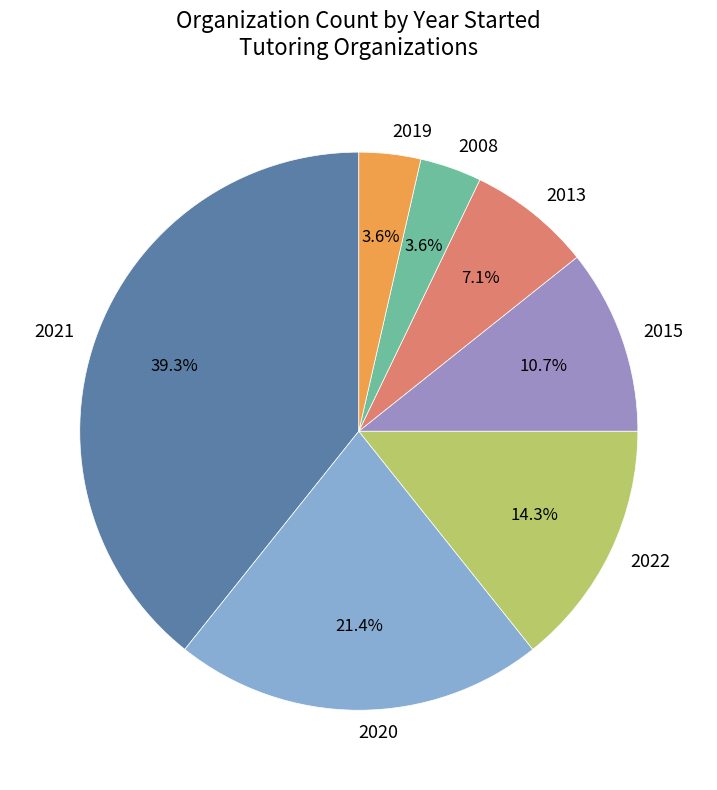

Do 2008 and 2022 together represent more than half of the pie?

No